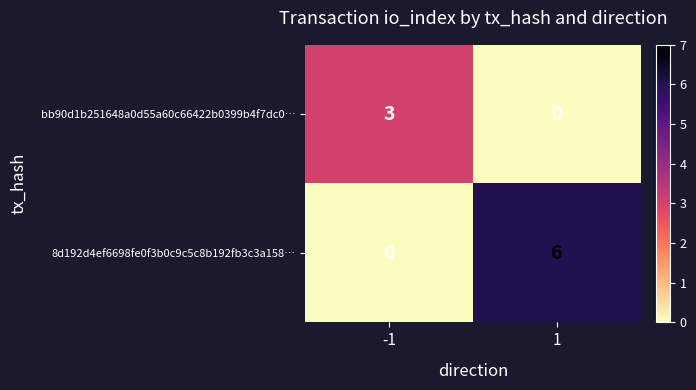

Reading right to left, list all the values displayed in this chart.

bb90d1b251648a0d55a60c66422b0399b4f7dc0…: 0	3
8d192d4ef6698fe0f3b0c9c5c8b192fb3c3a158…: 6	0